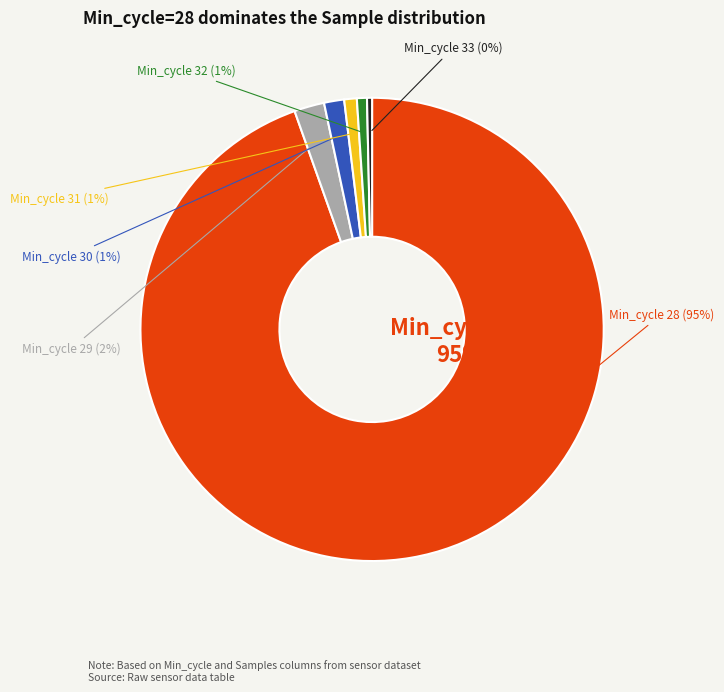

To the nearest percent, what is the average slice percentage?

17%